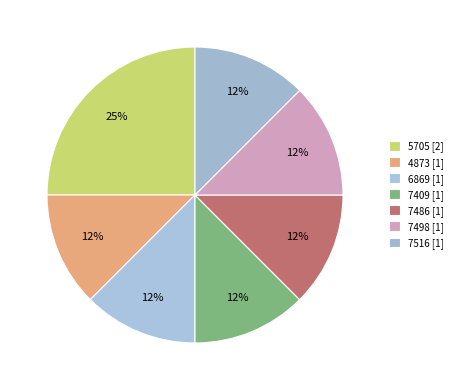

How many slices are in this pie chart?

7